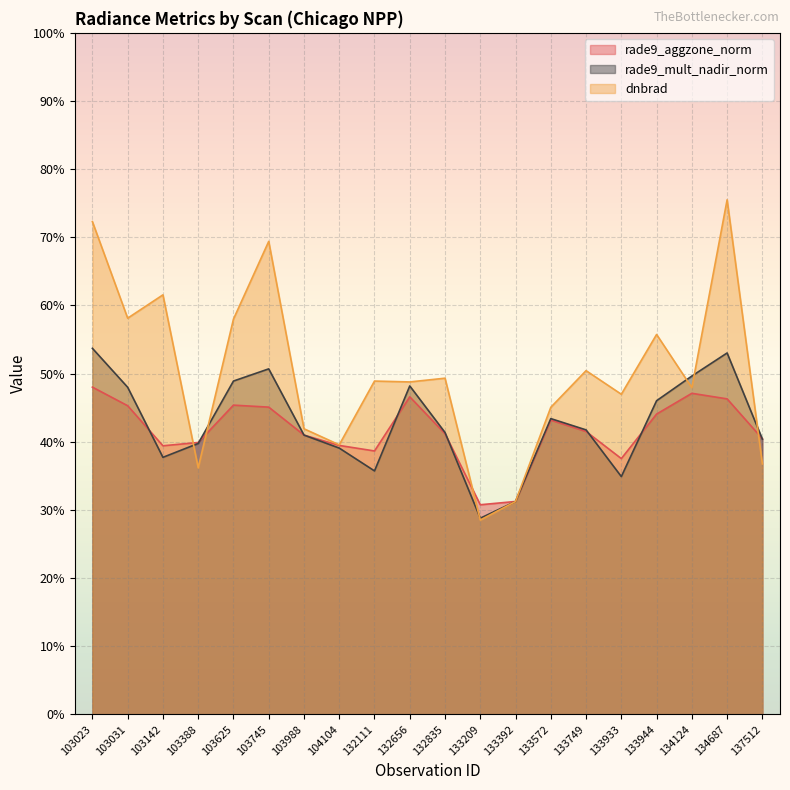

How many interior local valleys does the rade9_mult_nadir_norm series have?

4